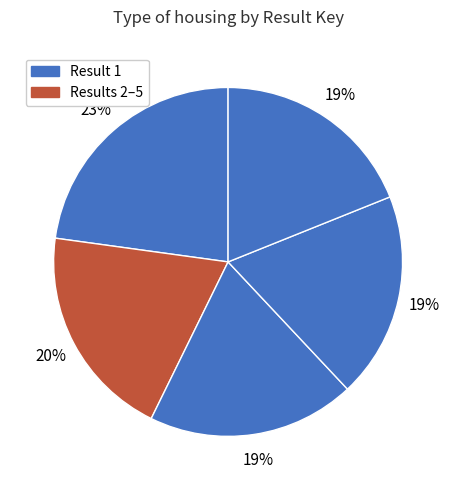

How many slices are in this pie chart?

5